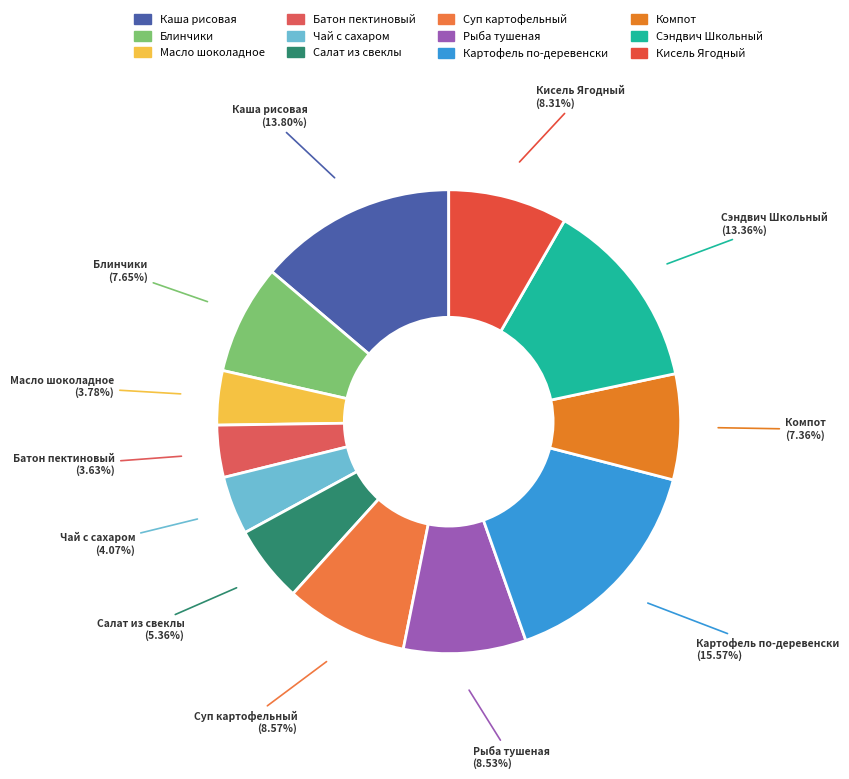

To the nearest percent, what is the difference between the largest and smallest slice percentages?

12%